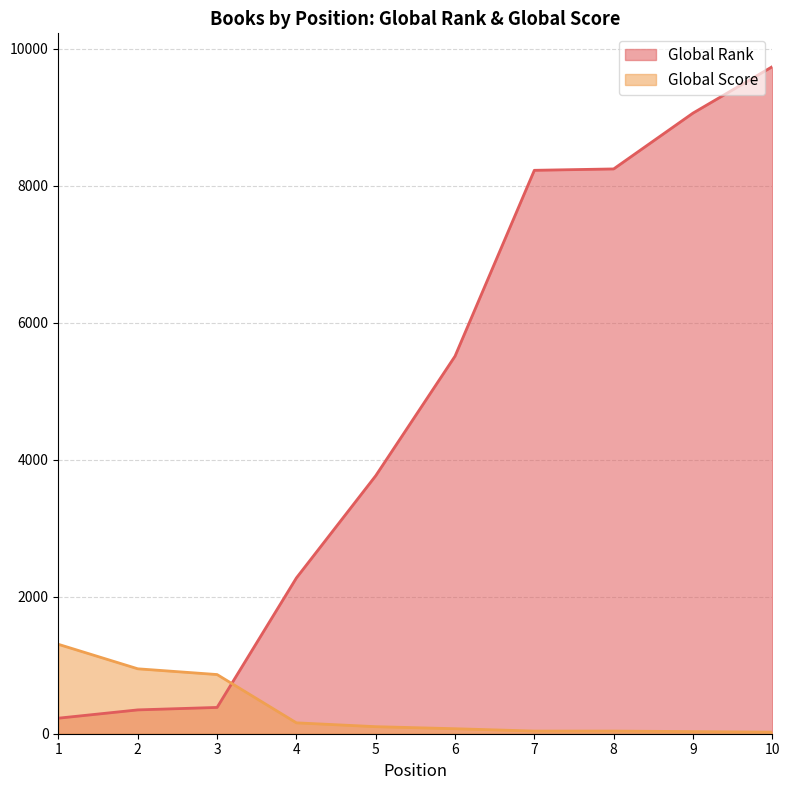

Reading left to right, list all the values displayed in this chart.

Global Rank: 1=227	2=348	3=384	4=2275	5=3767	6=5513	7=8227	8=8247	9=9062	10=9740
Global Score: 1=1305	2=948	3=864	4=159	5=103	6=73	7=39	8=39	9=31	10=23